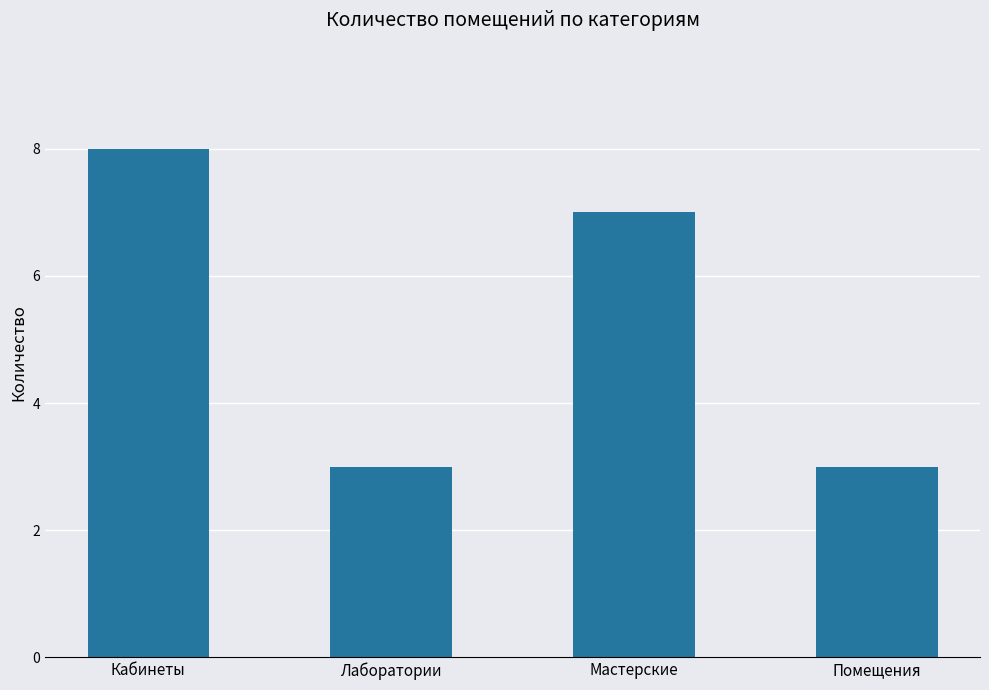

How many categories are shown in the chart?

4